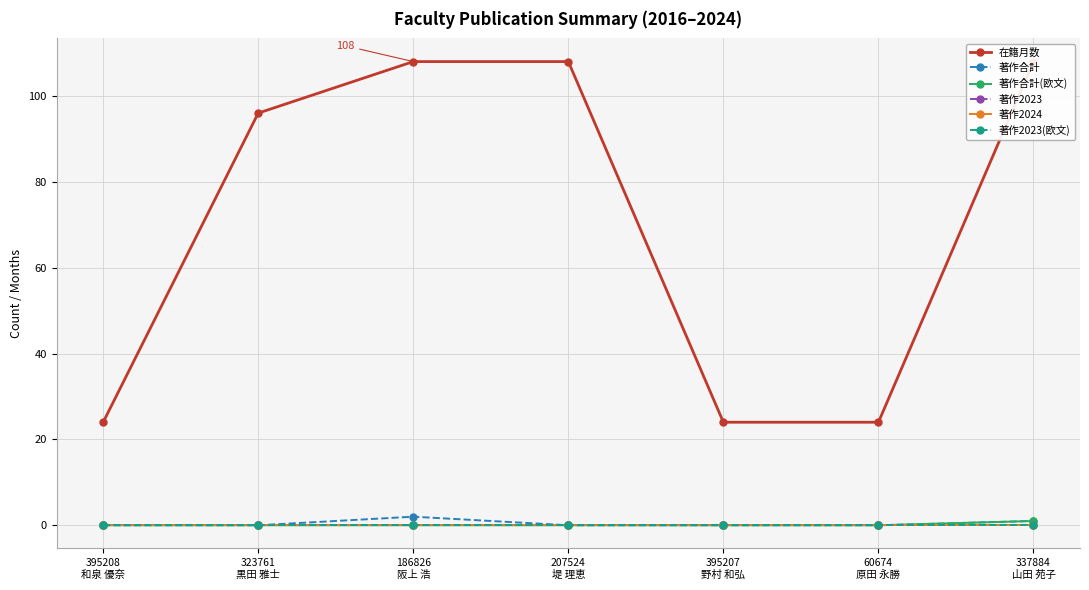

True or false: 著作2024 has more than 2 interior local peaks.

False